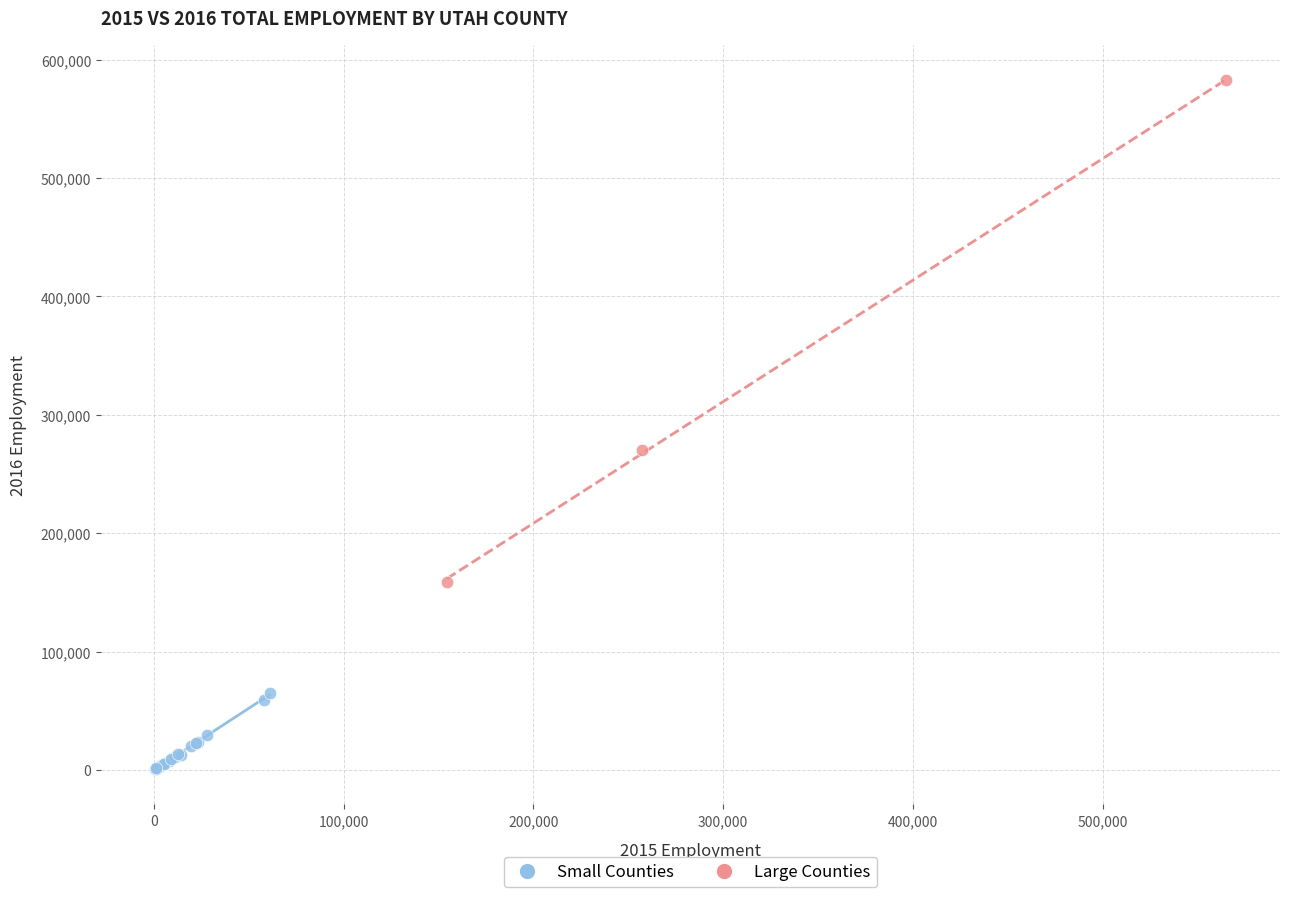

Which series contains the lowest Y value?

Small Counties